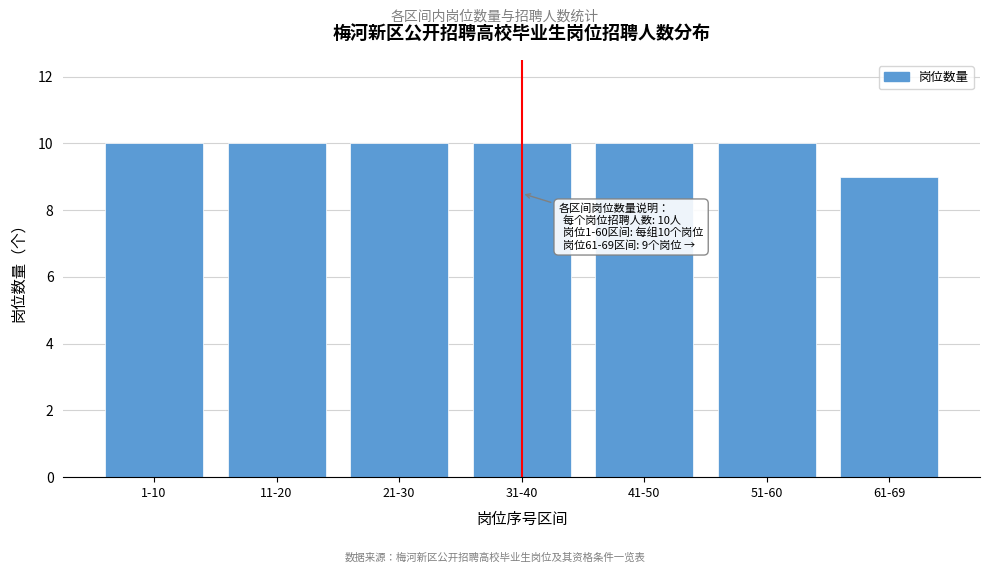

Reading left to right, transcribe all the data shown in this chart.

1-10=10	11-20=10	21-30=10	31-40=10	41-50=10	51-60=10	61-69=9